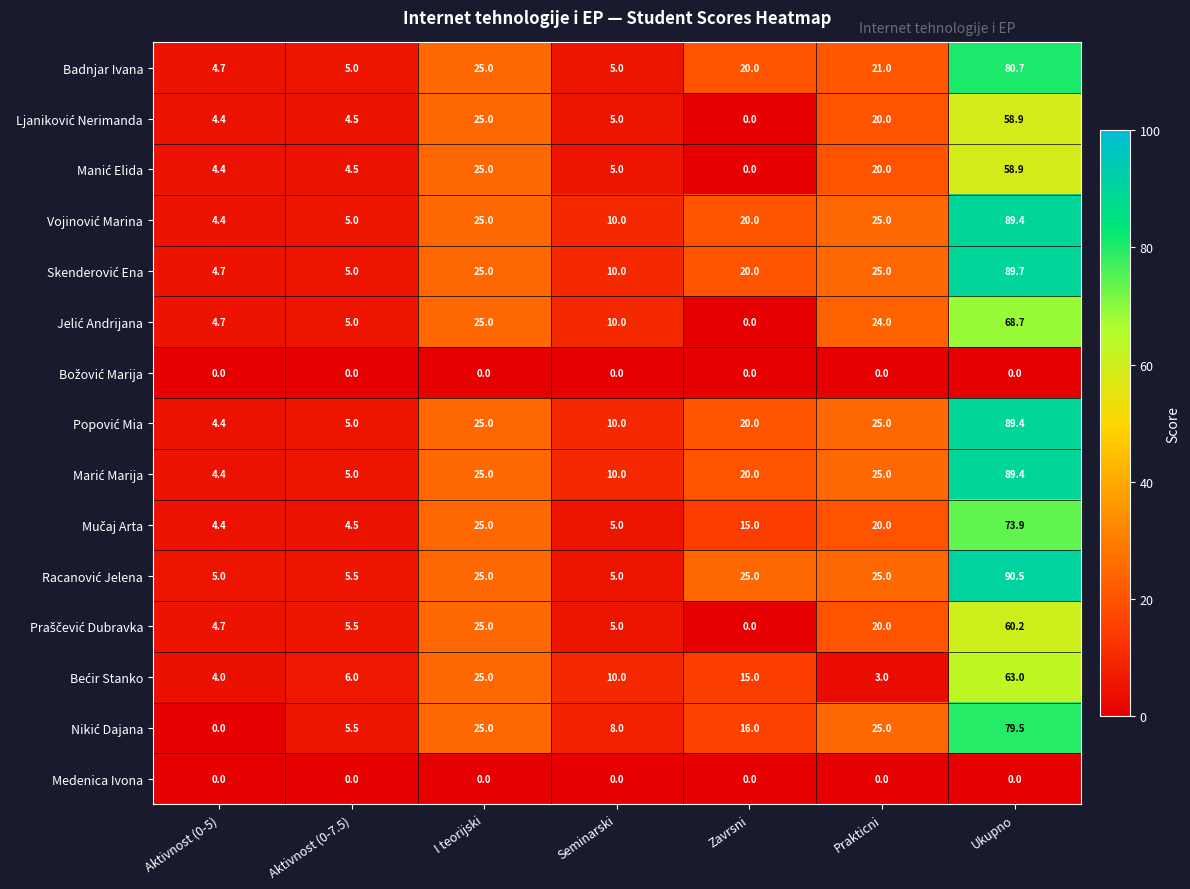

What is the difference between the highest and lowest values at Aktivnost (0-5)?

5.0